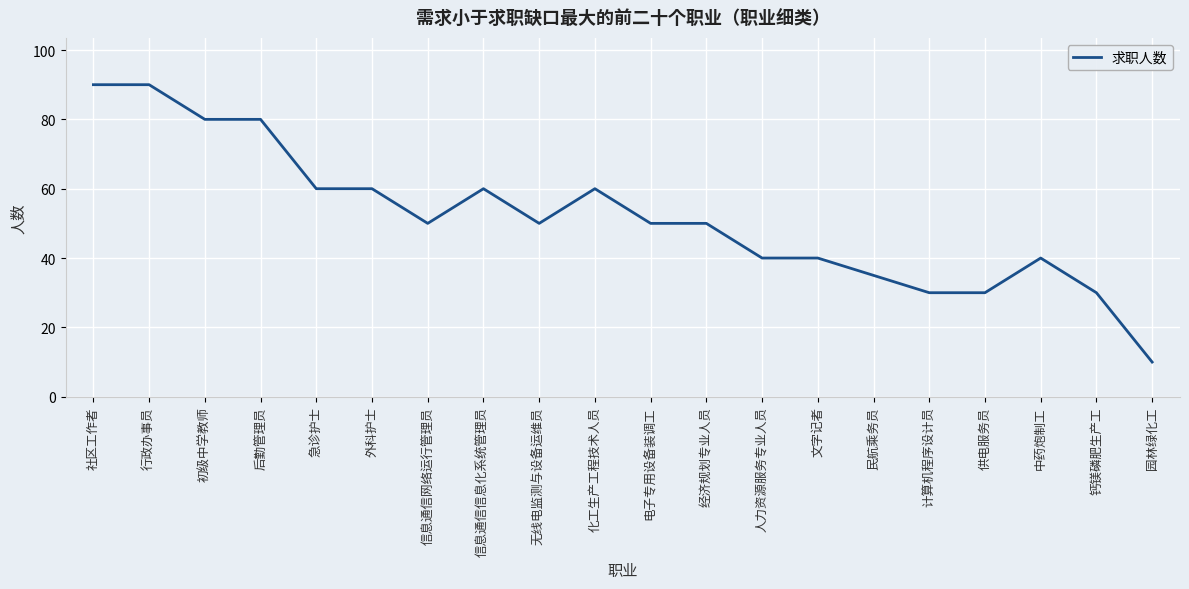

What is the difference between the maximum and minimum values?

80